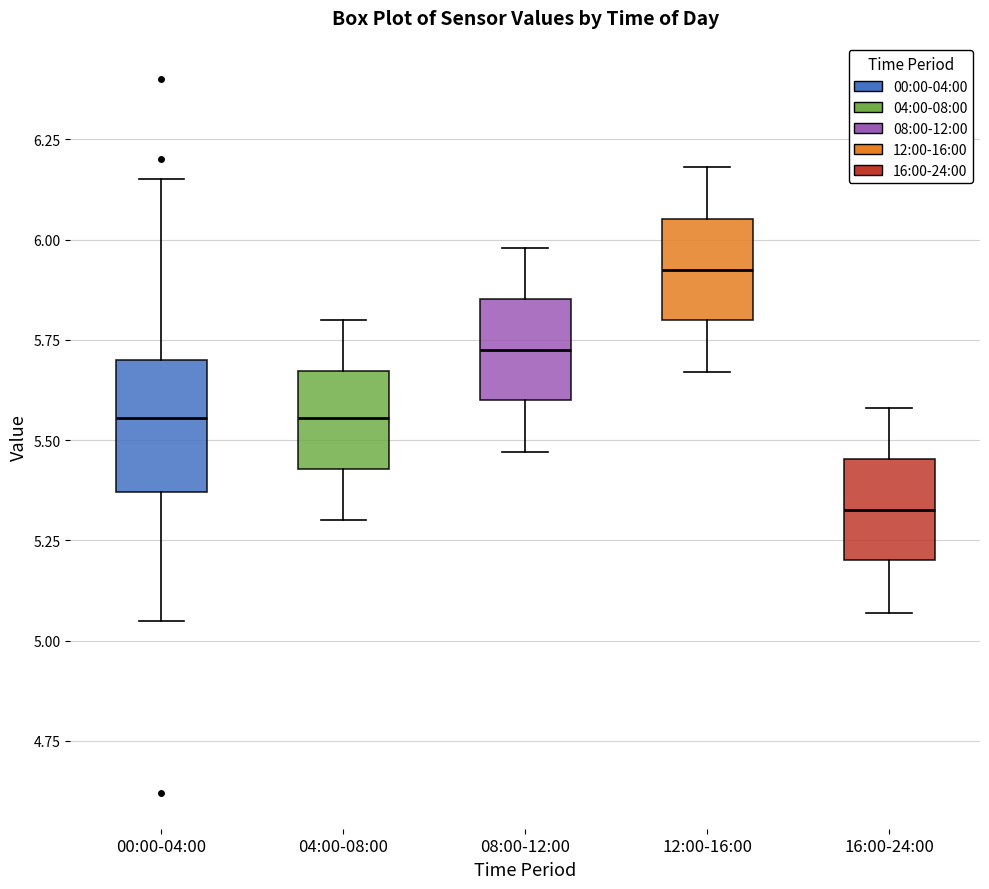

Where does the upper whisker of the box for 08:00-12:00 end on the y-axis? The values are not printed on the chart, so give them approximately, as read against the axis.

6.00